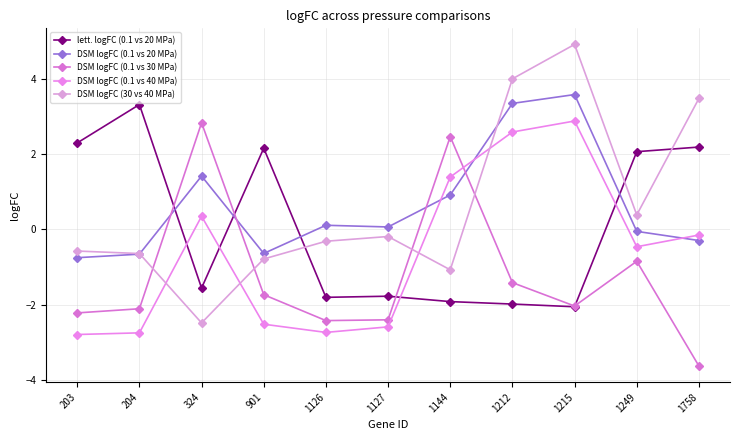

At which category is the sum across all series the highest?

1215